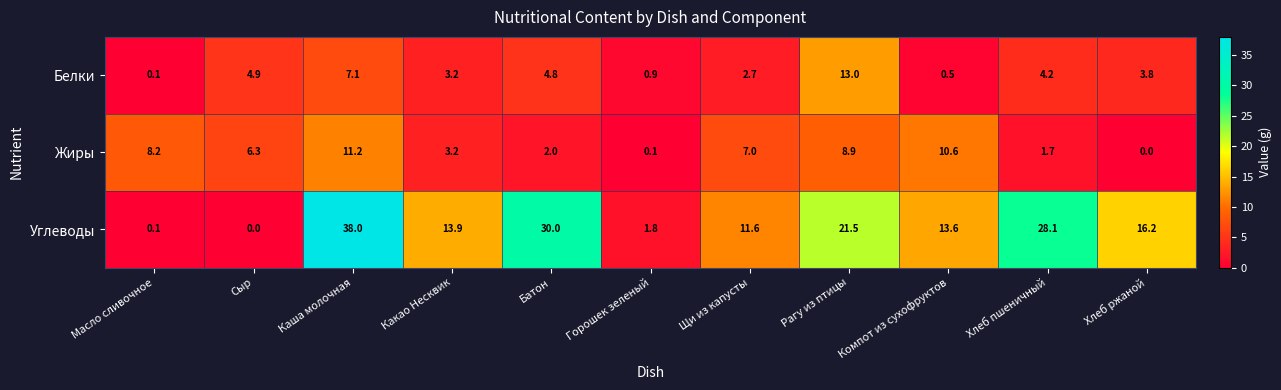

How many series are shown in this chart?

3